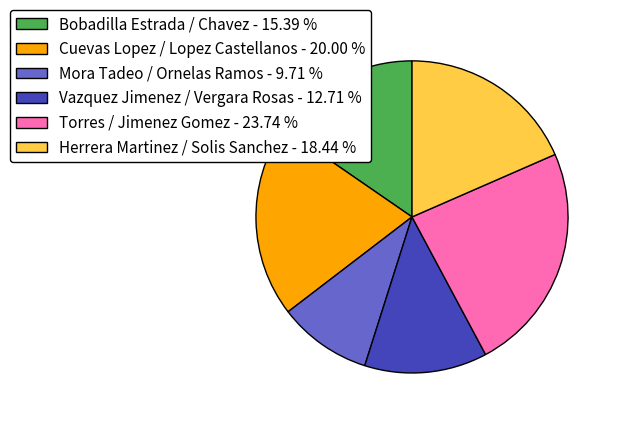

What is the ratio of the value at Torres / Jimenez Gomez - 23.74 % to the value at Herrera Martinez / Solis Sanchez - 18.44 %?

1.3